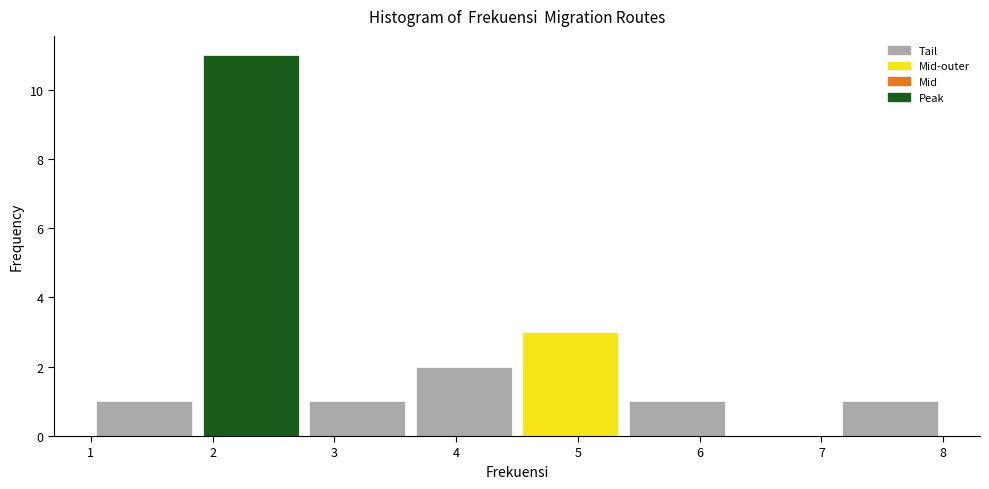

Over which range of the x-axis is the bar tallest?

1.9 to 2.8